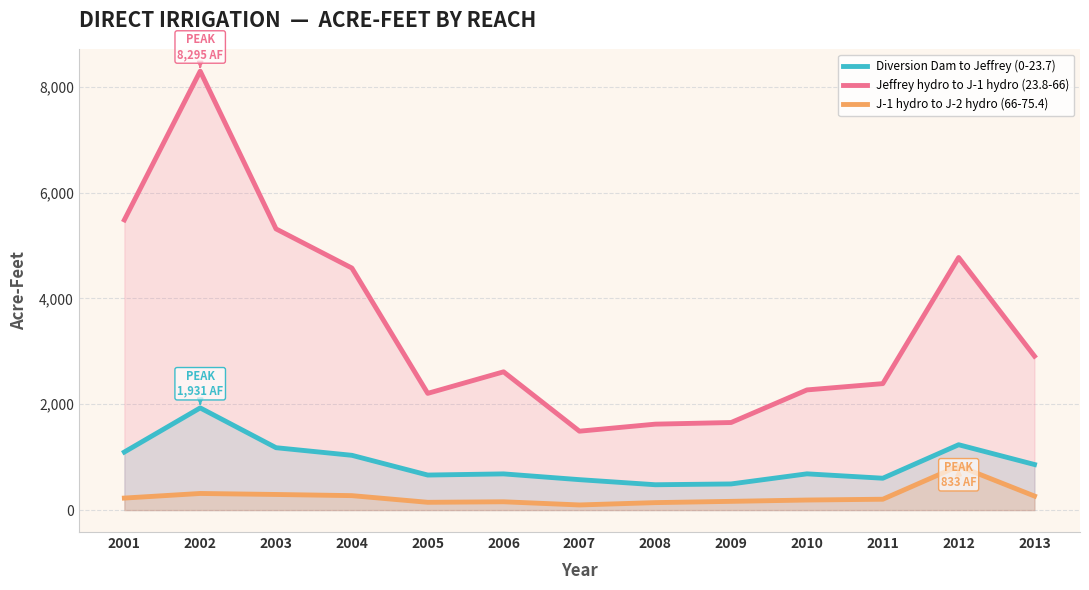

Rank the series at 2011 from highest to lowest value.

Jeffrey hydro to J-1 hydro (23.8-66), Diversion Dam to Jeffrey (0-23.7), J-1 hydro to J-2 hydro (66-75.4)